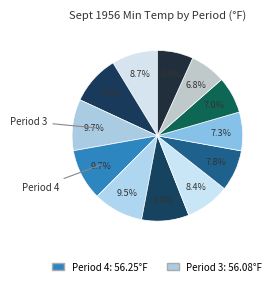

Count the number of slices in the pie.

12